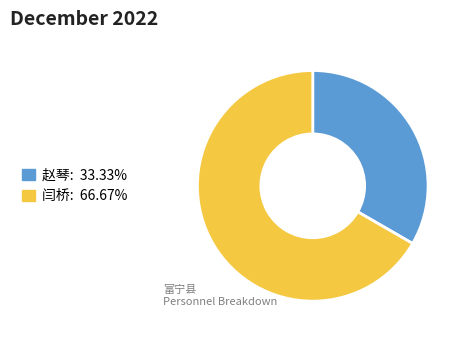

Approximately how many times larger is the value at 赵琴 compared to 闫桥?

0.5